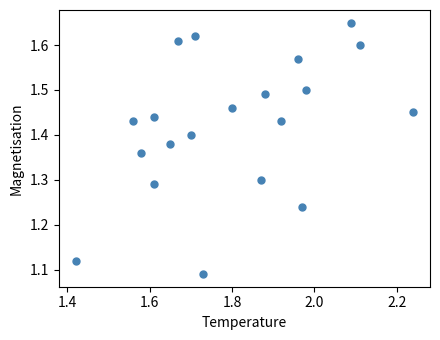

What is the range of X values (max minus min)?

0.8